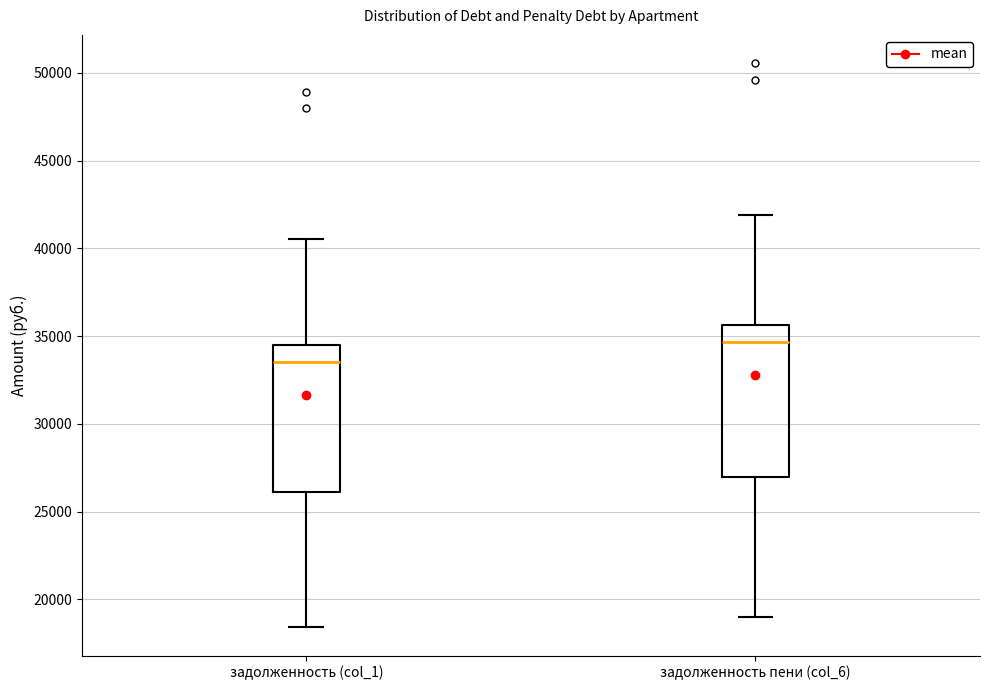

Which box has the highest median line?

задолженность пени (col_6)